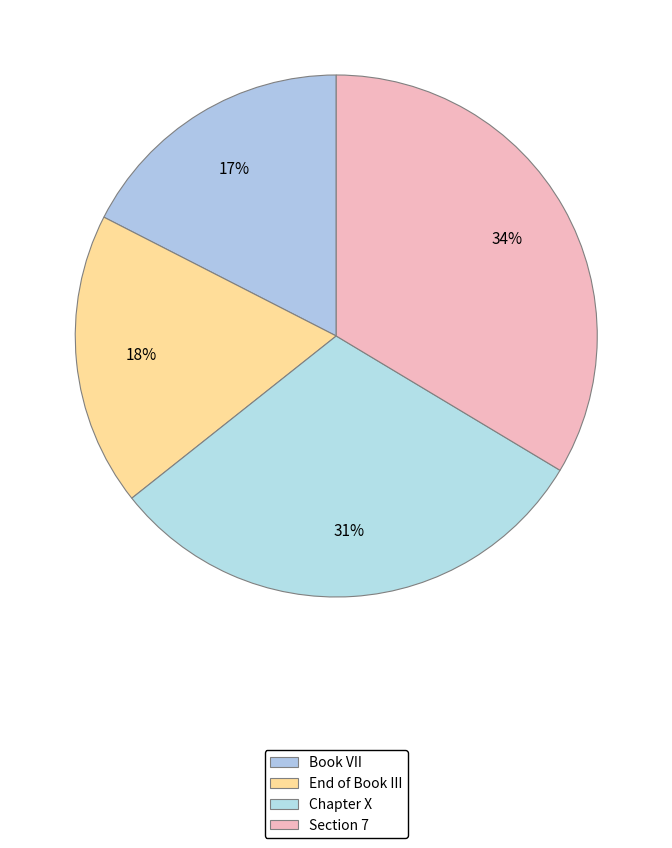

To the nearest percent, what portion does Section 7 represent?

34%